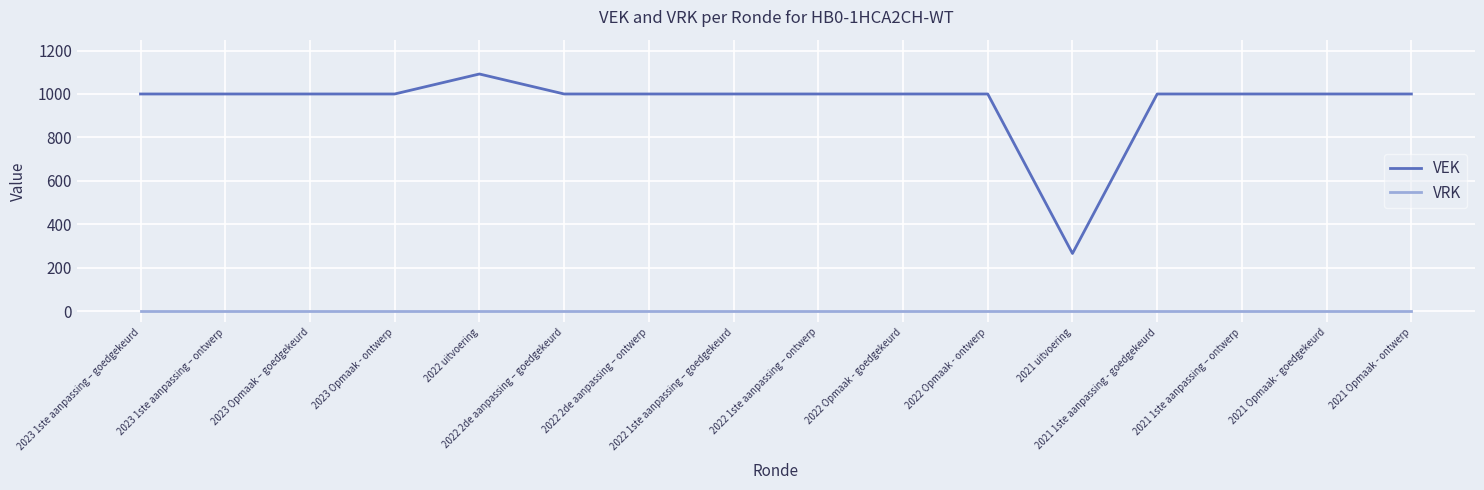

Does the chart display data point markers on the line(s)?

No